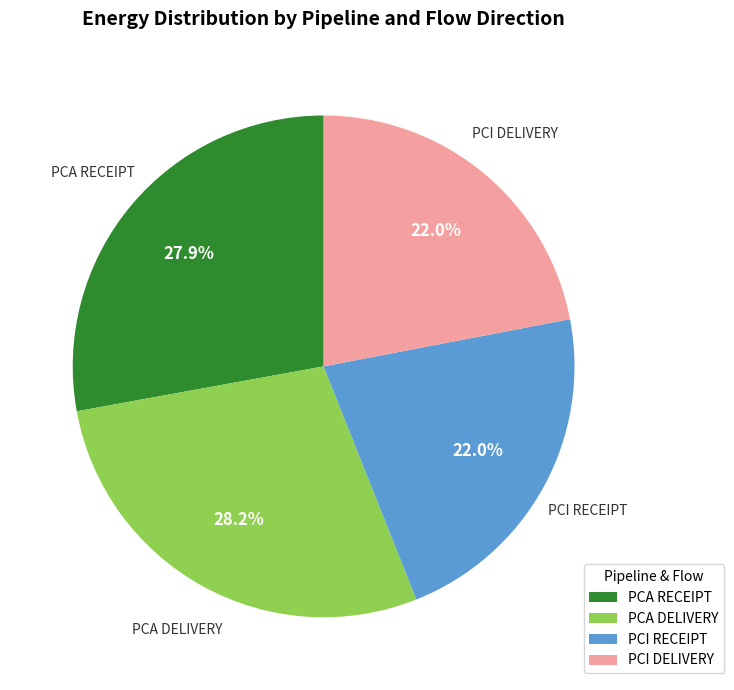

How many slices are in this pie chart?

4